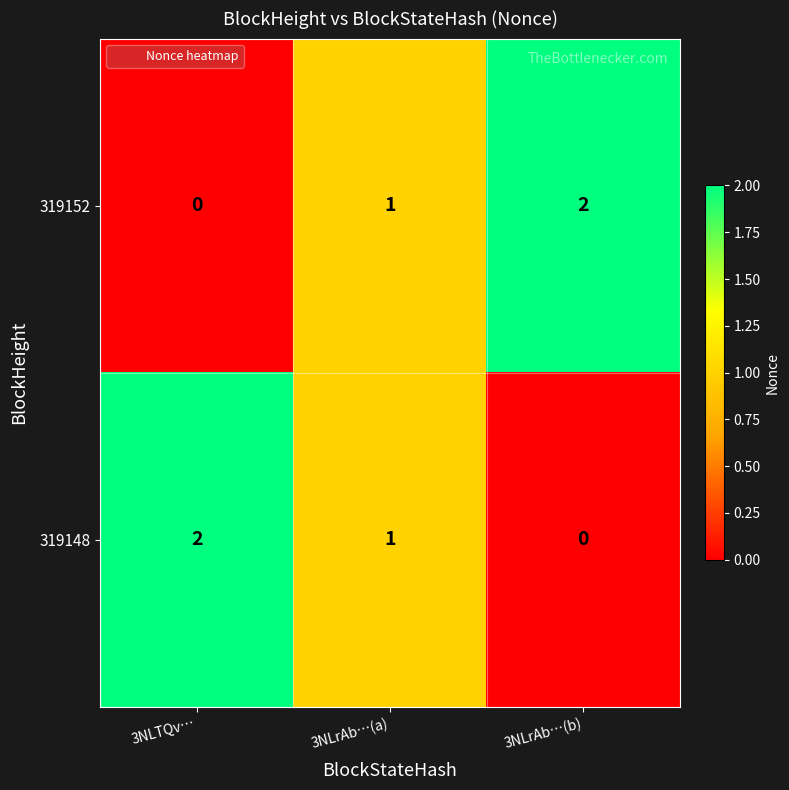

Rank the categories by 319148 value from lowest to highest.

3NLrAb…(b), 3NLrAb…(a), 3NLTQv…